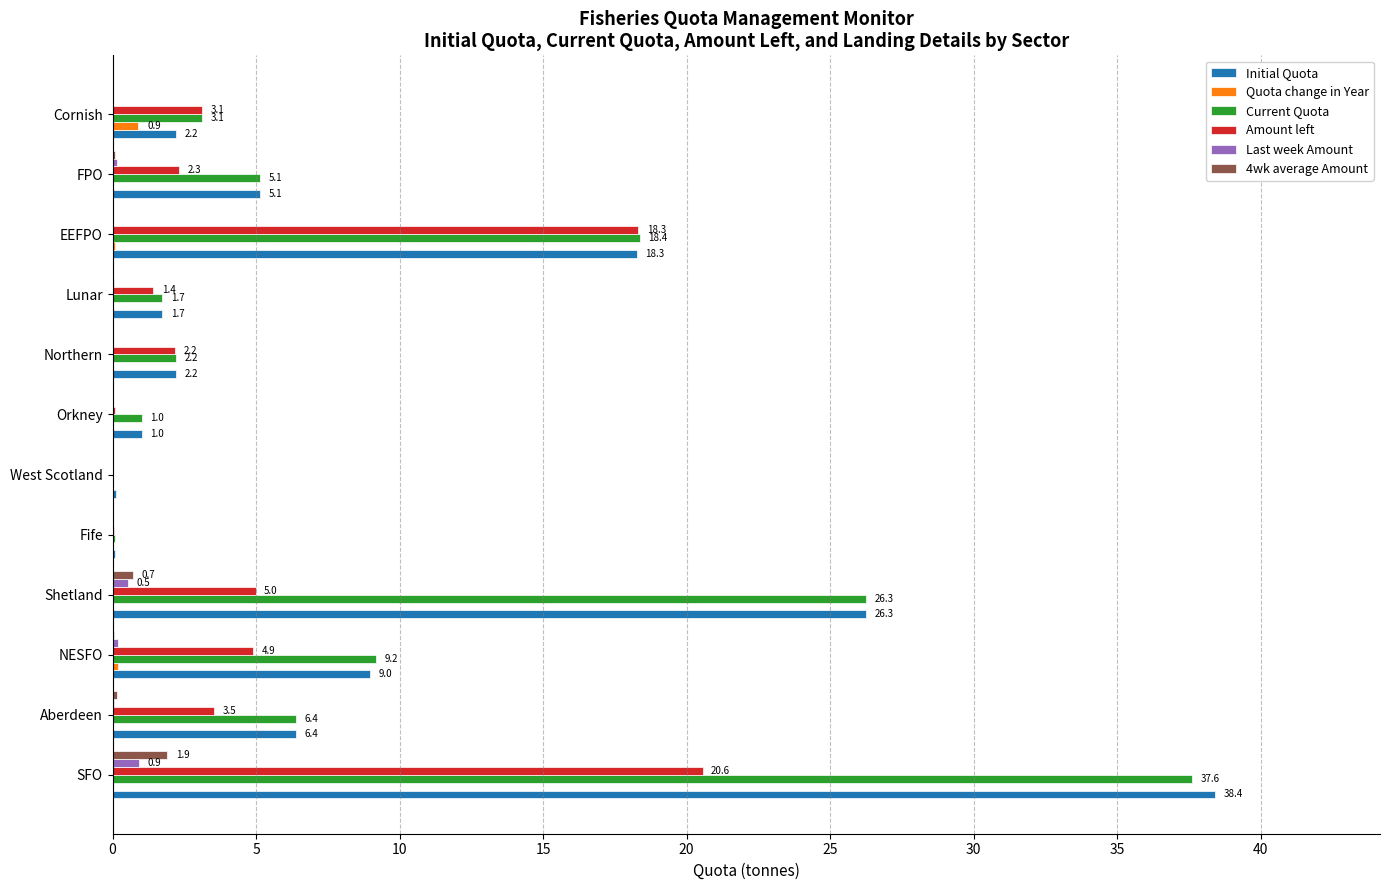

How many values in Last week Amount are above zero?

6